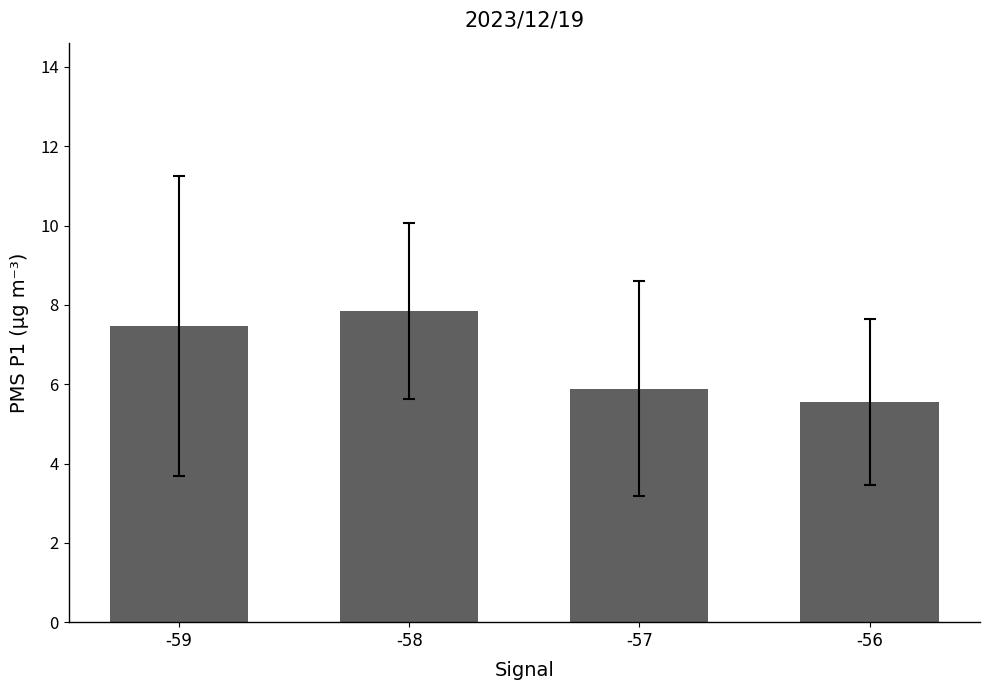

What is the value of the 2nd bar from the left?

7.8